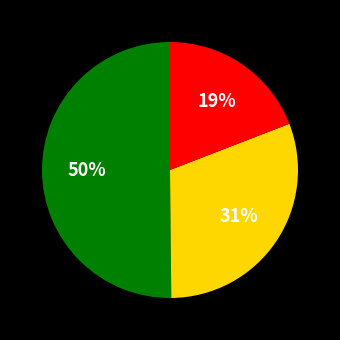

To the nearest percent, what is the difference between the largest and smallest slice percentages?

31%